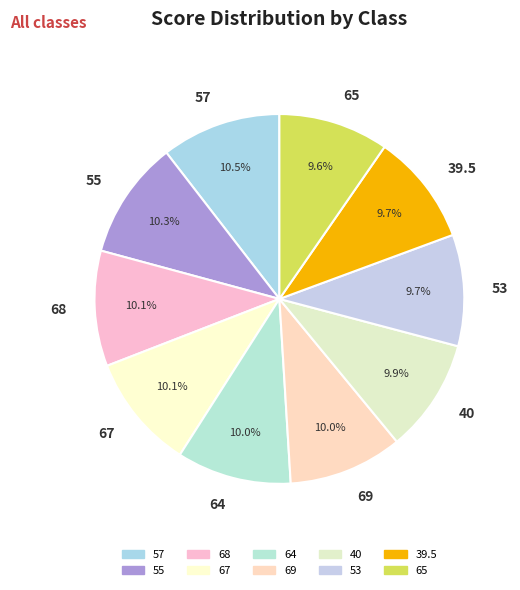

Does 55 represent more than half of the total?

No